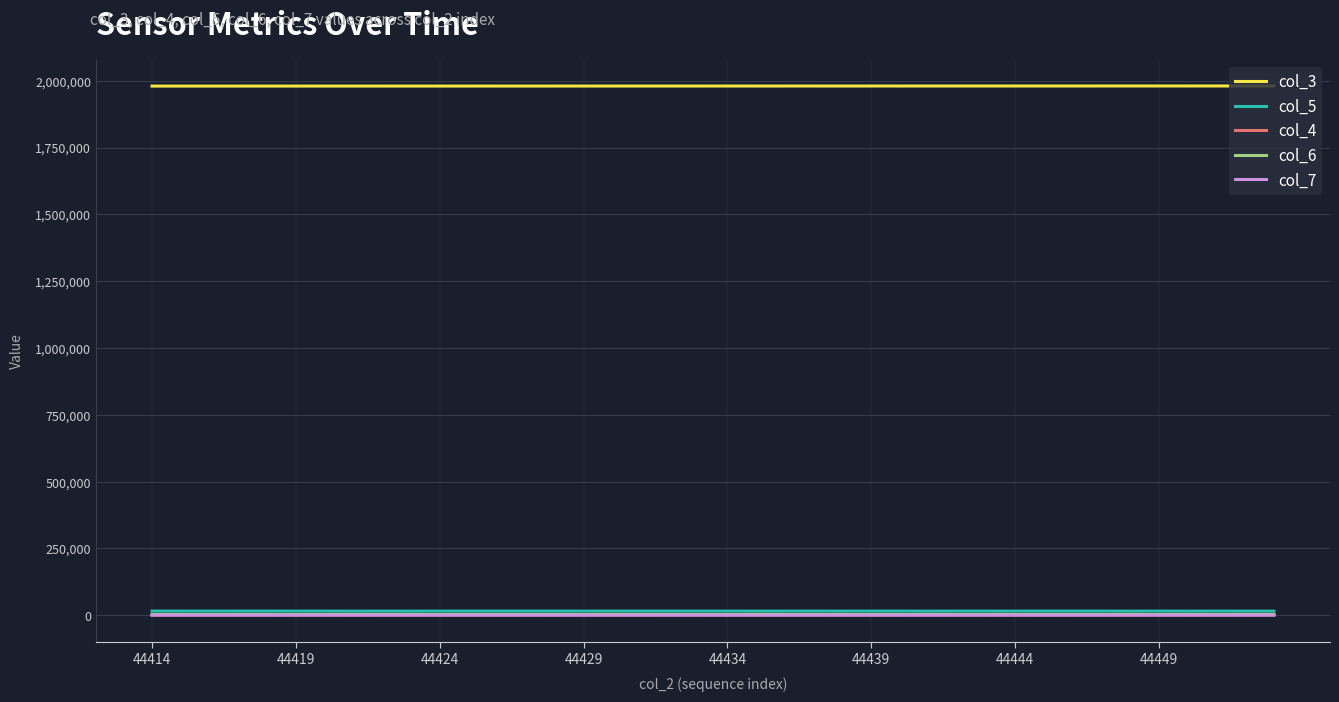

What is the minimum value for col_7?

37